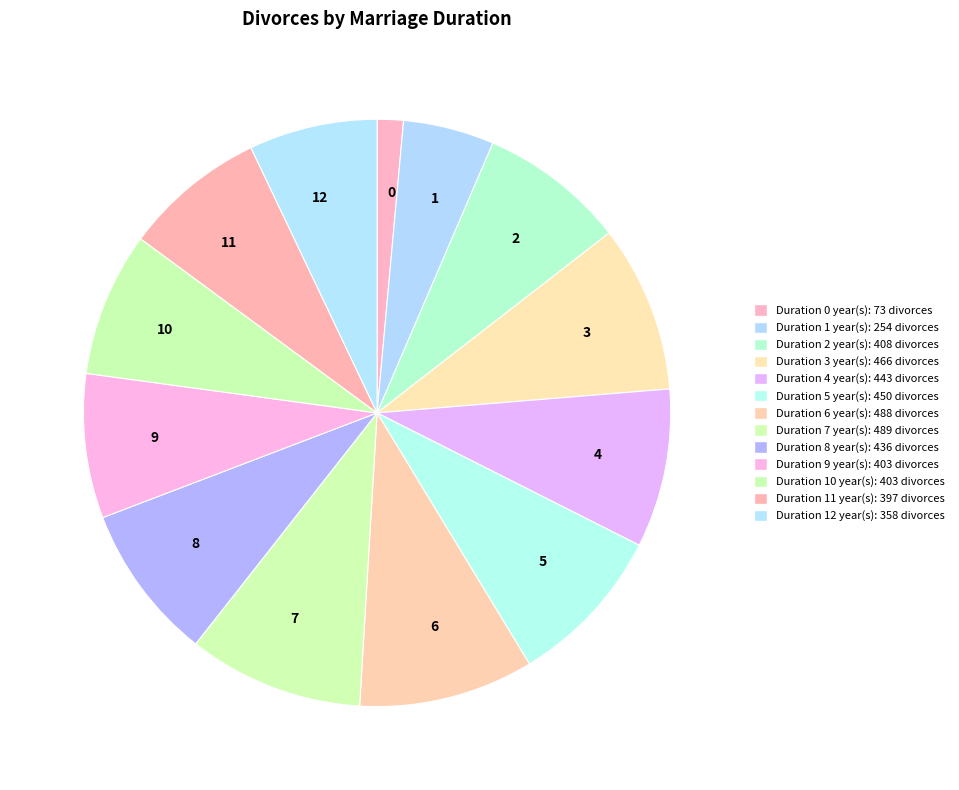

Is the sum of 12 and 0 greater than half?

No